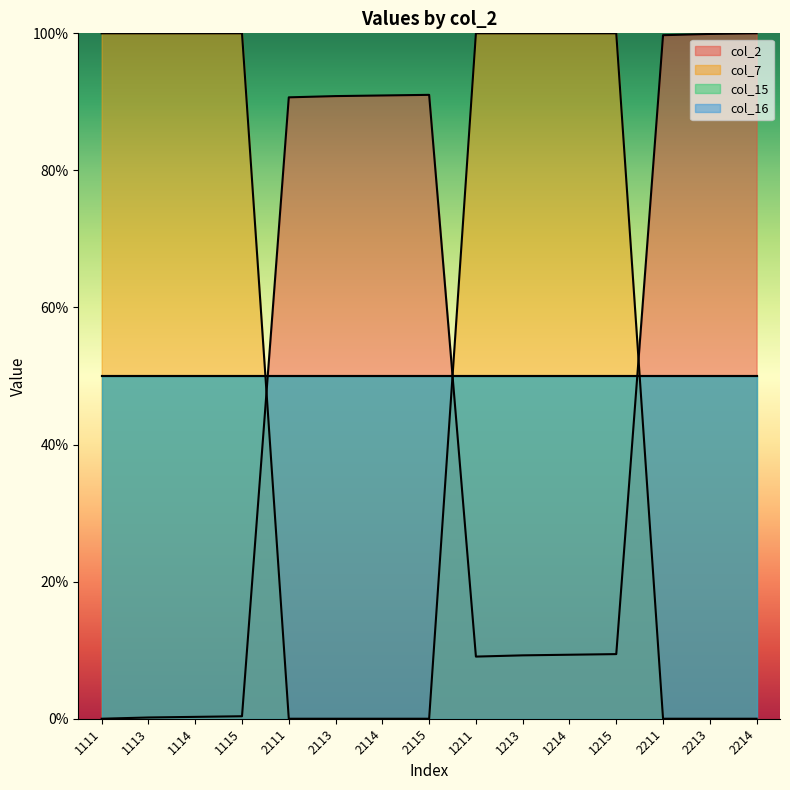

Where is col_2 nearest to the value 50?

1215